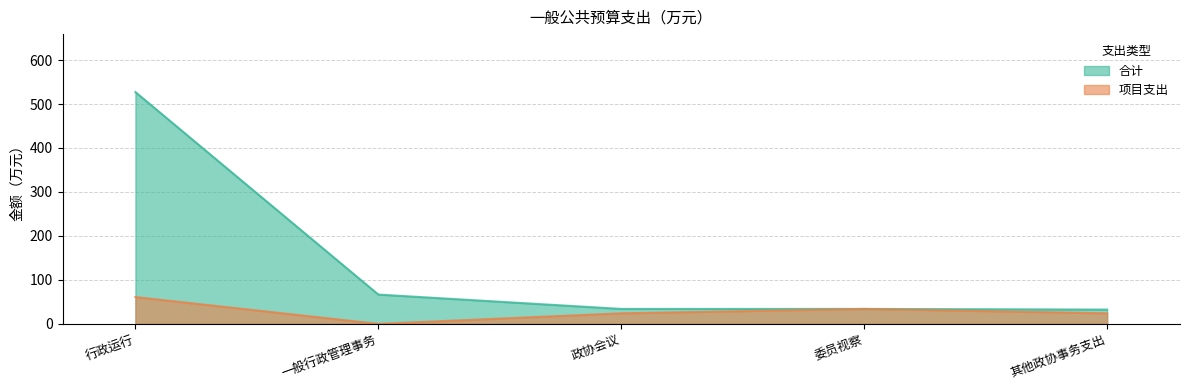

What is the approximate value of 合计 at 行政运行?

527.2